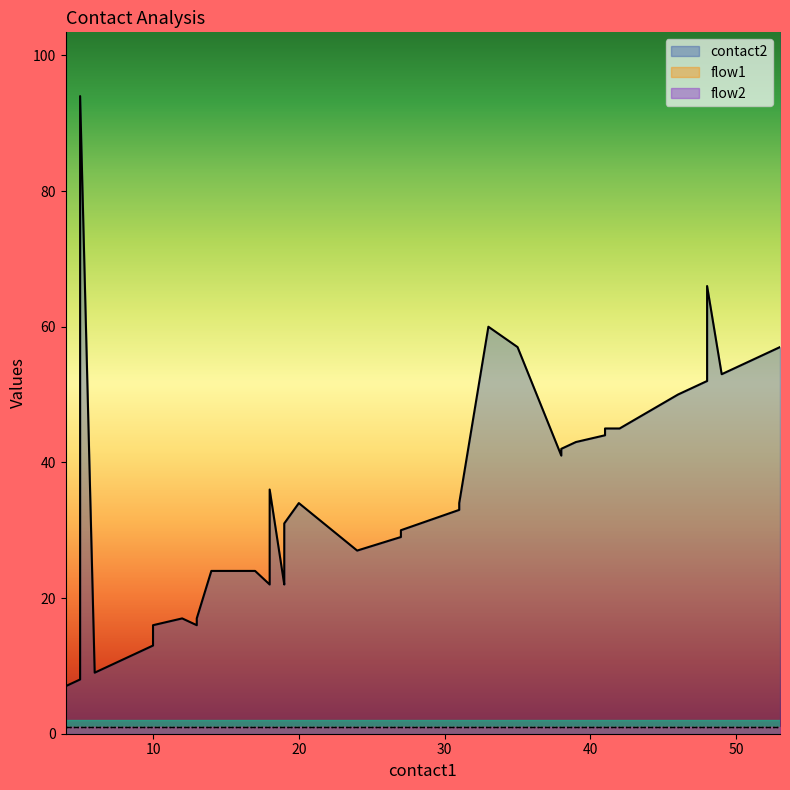

What are all the series names shown in the legend?

contact2, flow1, flow2